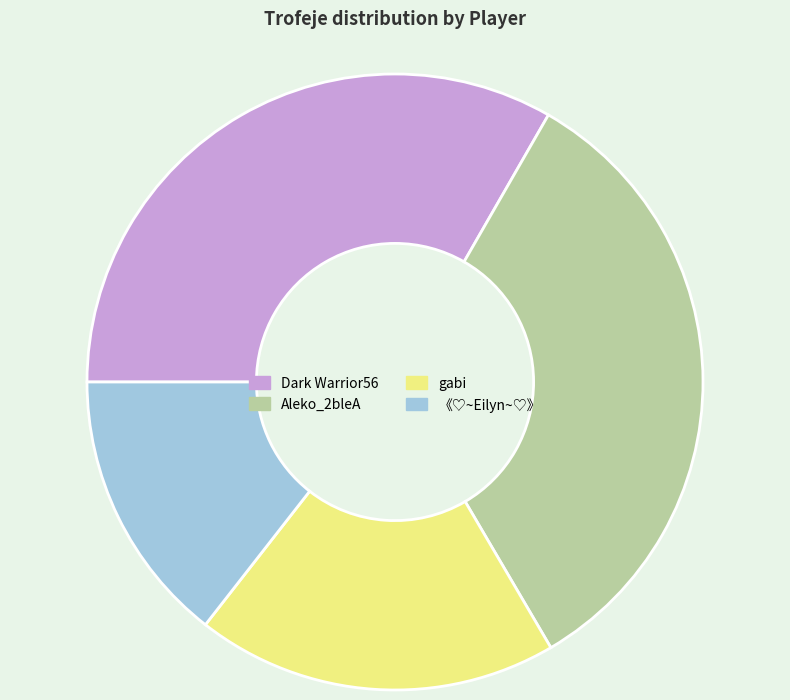

Is the sum of Dark Warrior56 and 《♡~Eilyn~♡》 greater than half?

No